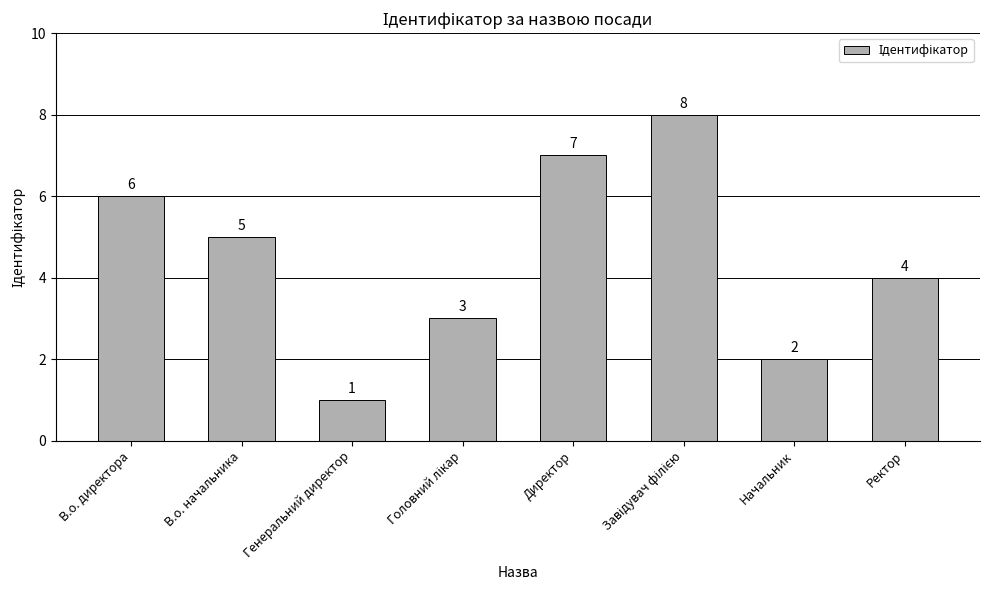

What is the maximum value shown in the chart?

8